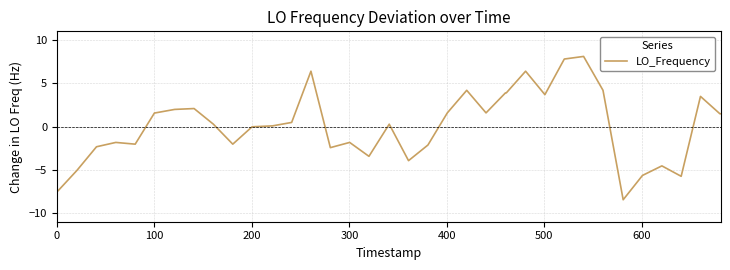

Is this an area chart (filled region under the line)?

No